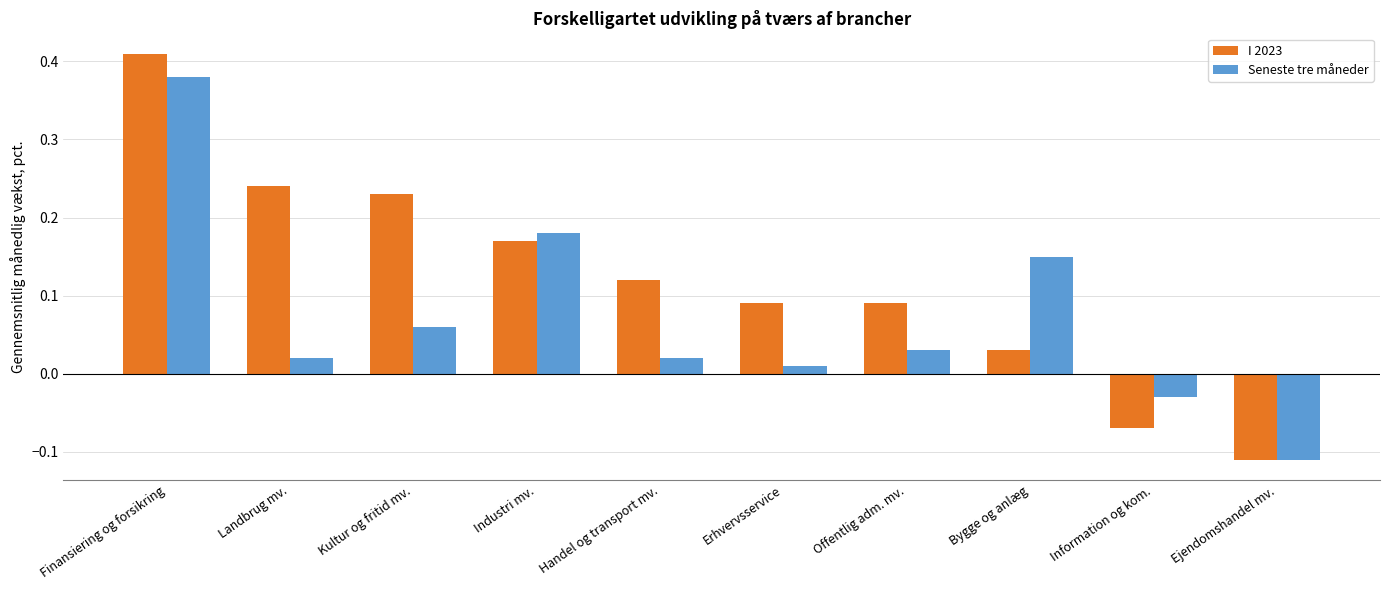

The I 2023 series shows 0.3 at Industri mv.. True or false?

False